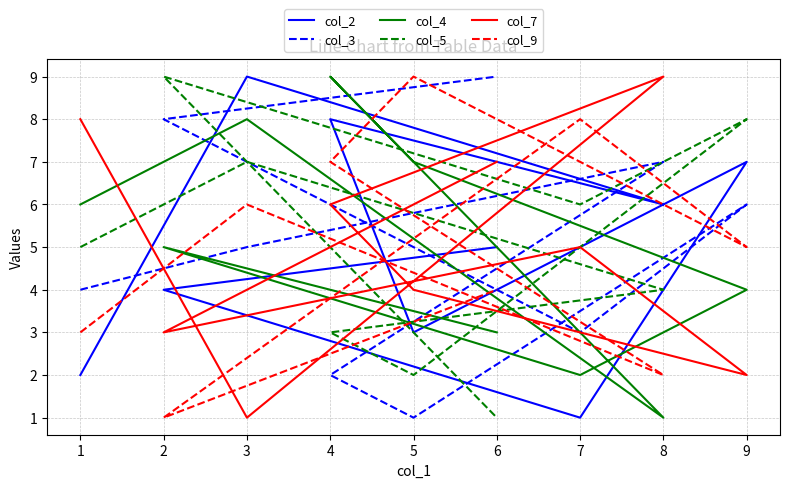

Between 1 and 6, which series saw the biggest shift?

col_3